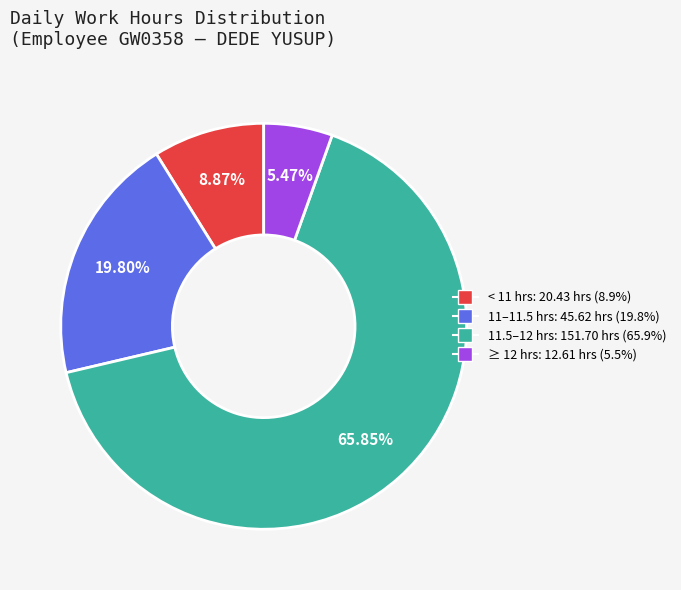

Is there any slice that represents more than half of the pie?

Yes